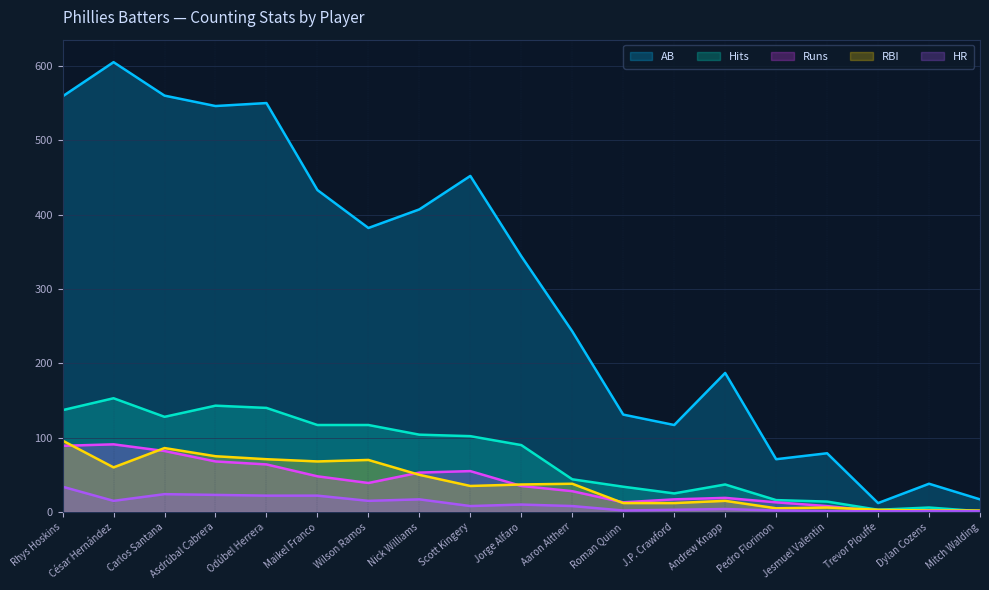

In bHR, how many points are higher than both neighbors (excluding endpoints)?

4